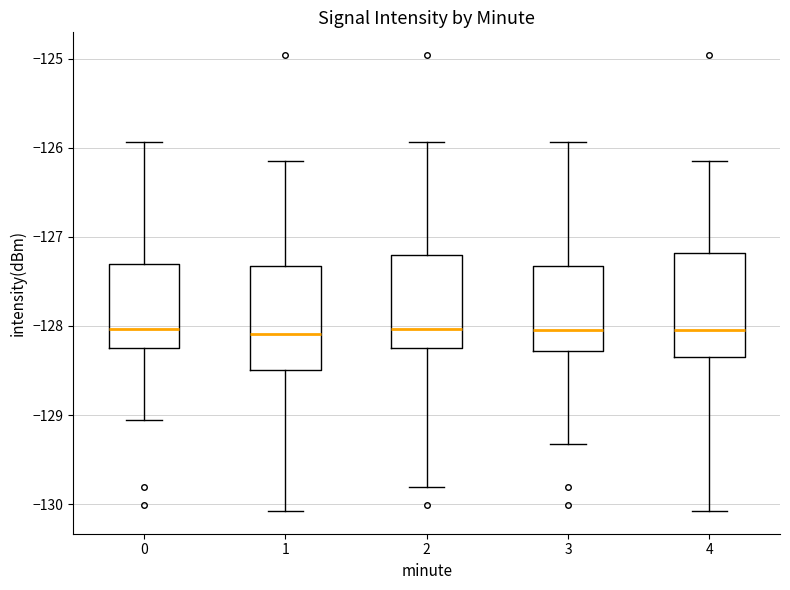

Where does the lower whisker of the box at x = 1 end on the y-axis? The values are not printed on the chart, so give them approximately, as read against the axis.

-130.1